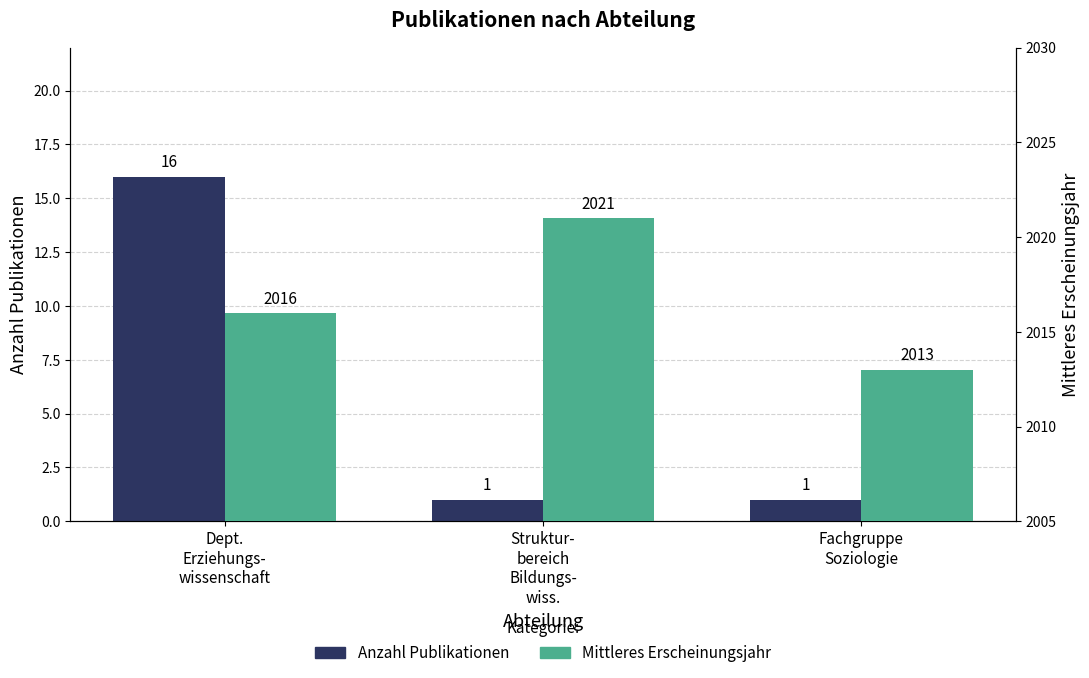

Which has a higher value, Struktur-
bereich
Bildungs-
wiss. or Dept.
Erziehungs-
wissenschaft?

Dept.
Erziehungs-
wissenschaft